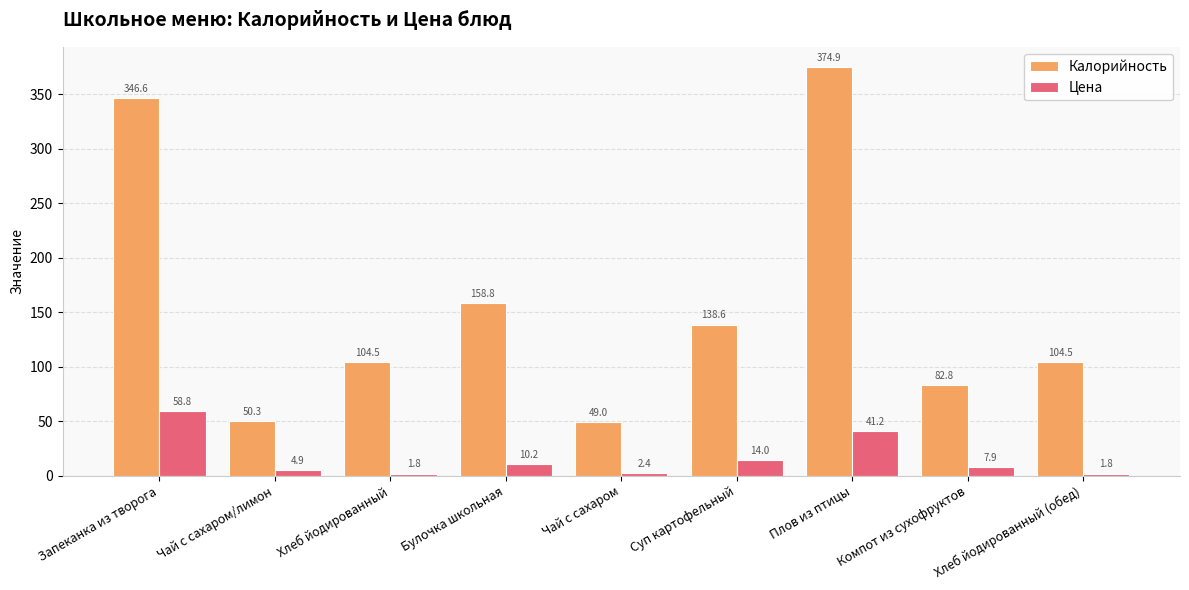

Rank the series at Запеканка из творога from lowest to highest value.

Цена, Калорийность